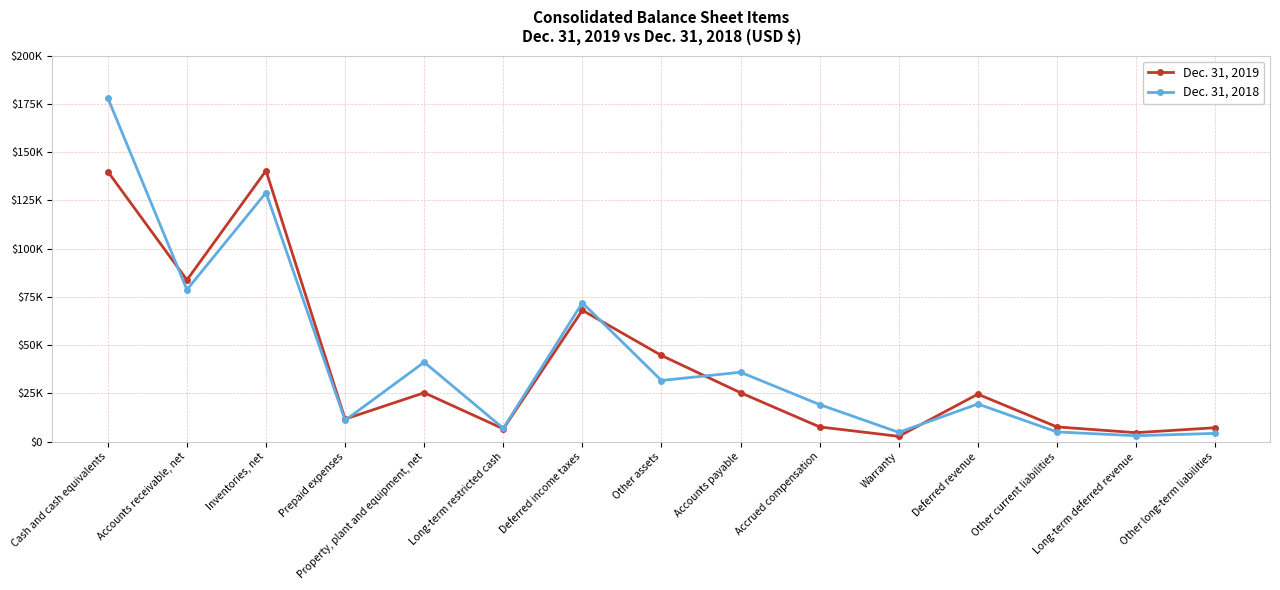

What are all the series names shown in the legend?

Dec. 31, 2019, Dec. 31, 2018